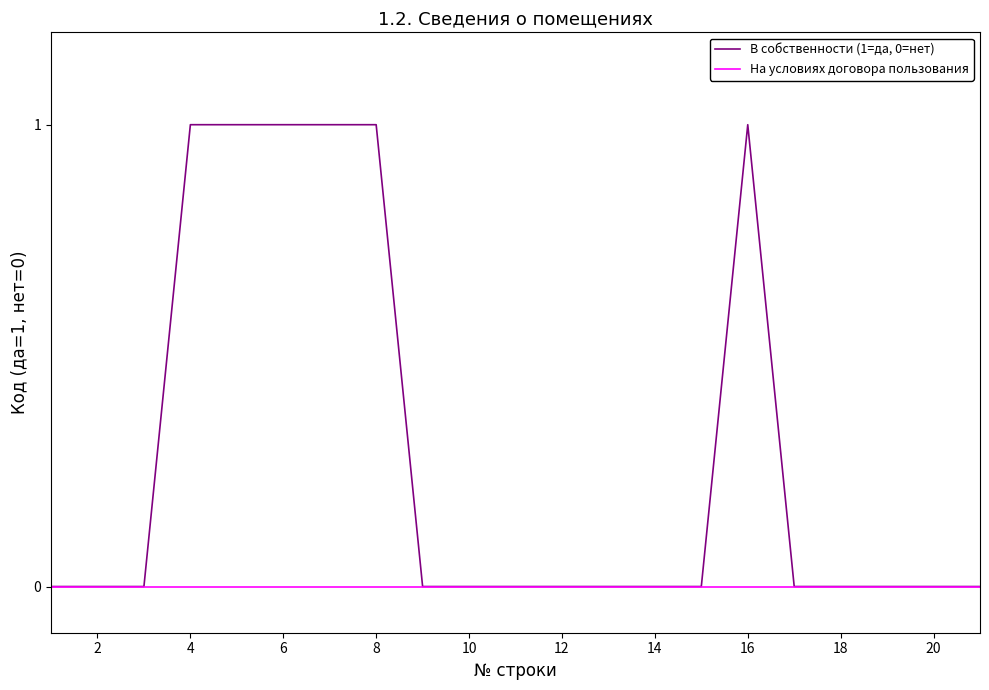

Rank the series by their maximum value, from highest to lowest.

В собственности (1=да, 0=нет), На условиях договора пользования